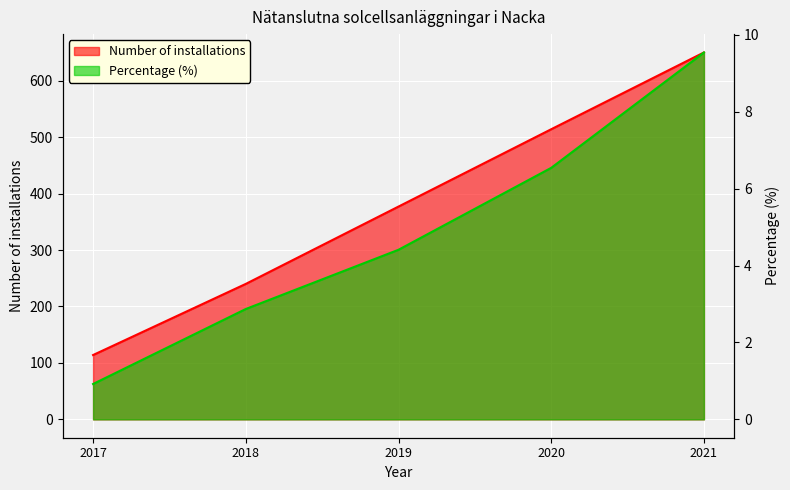

At which label does Number of installations reach its peak?

2021